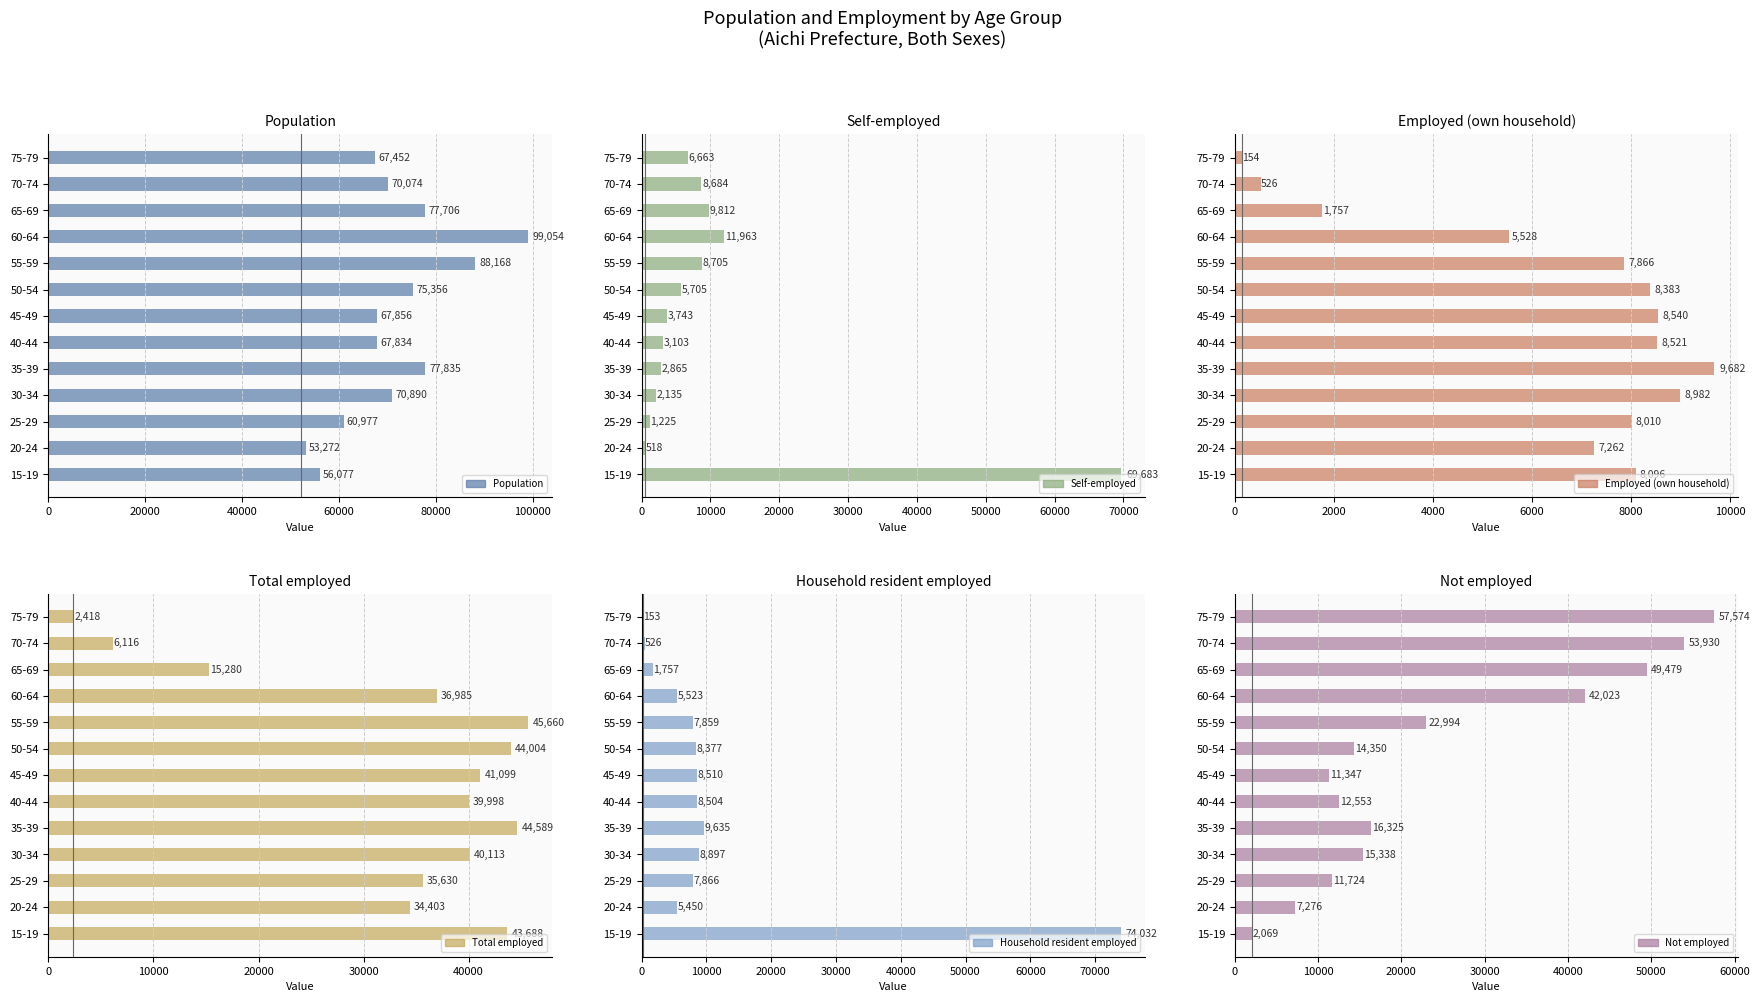

Which series has the largest total across all categories?

Population